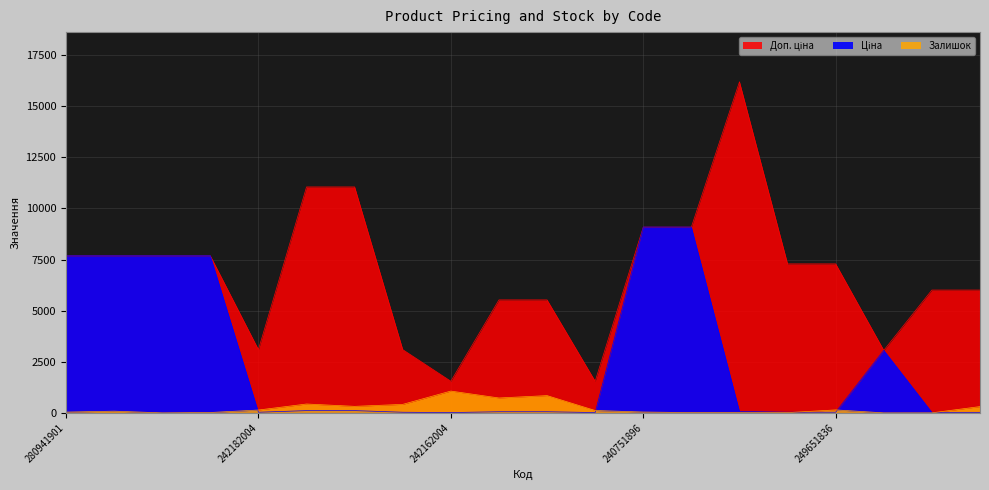

The value of Залишок at 242161783 is 69.7. True or false?

False